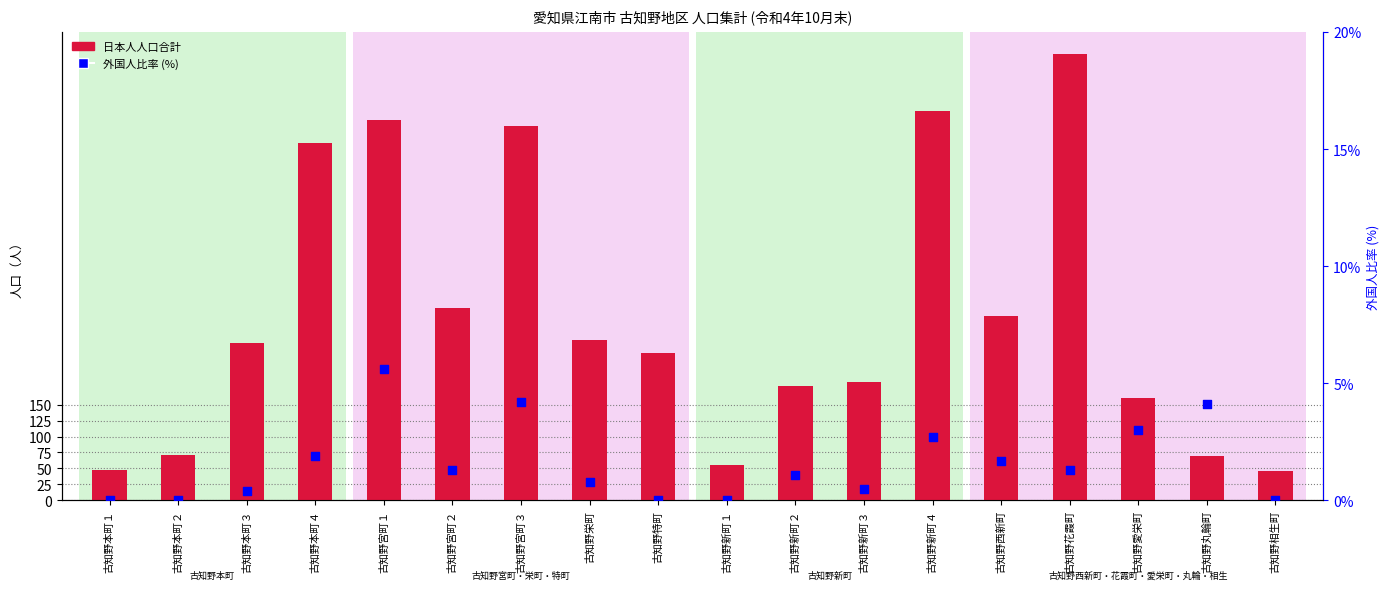

At which category is the sum across all series the highest?

古知野花霞町